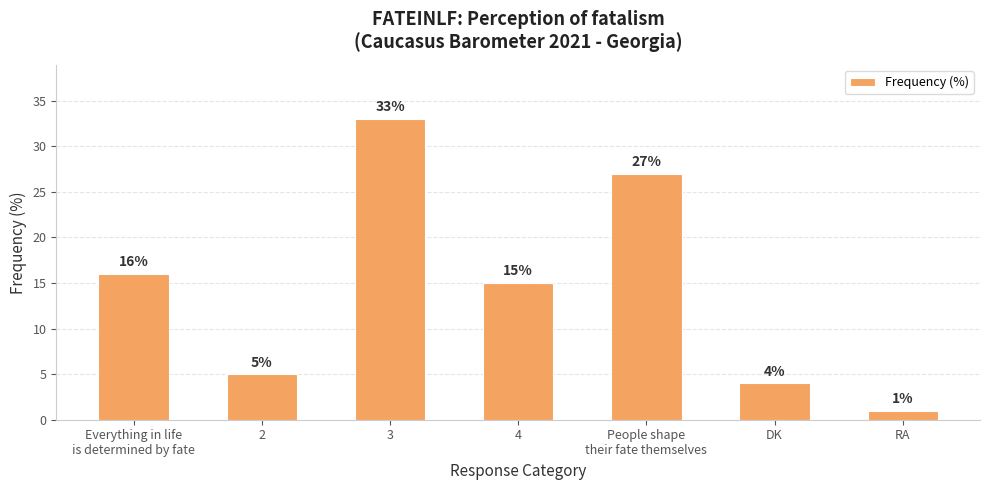

What is the sum of the values at People shape
their fate themselves and 2?

32